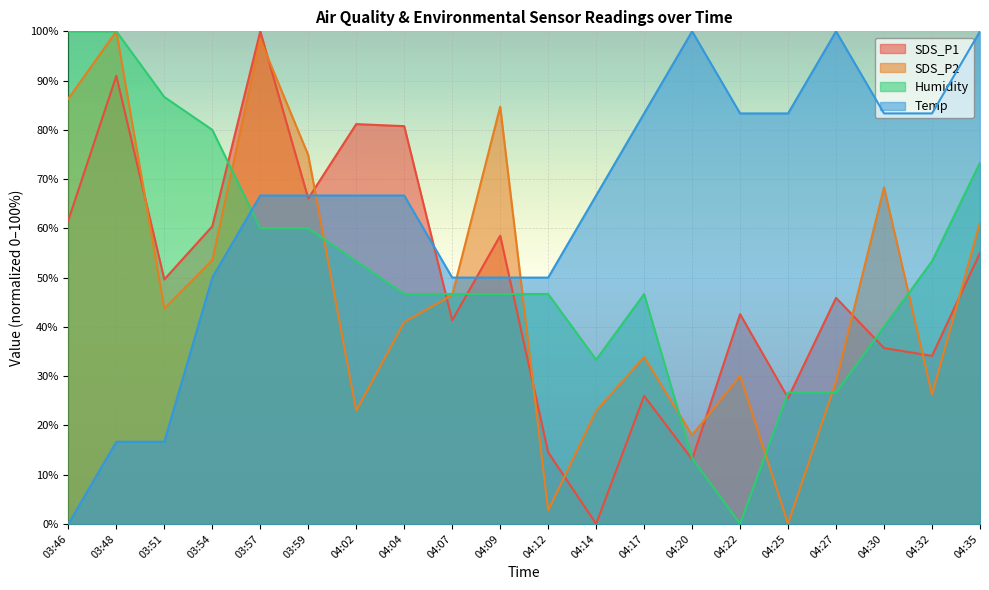

What are all the series names shown in the legend?

SDS_P1, SDS_P2, Humidity, Temp